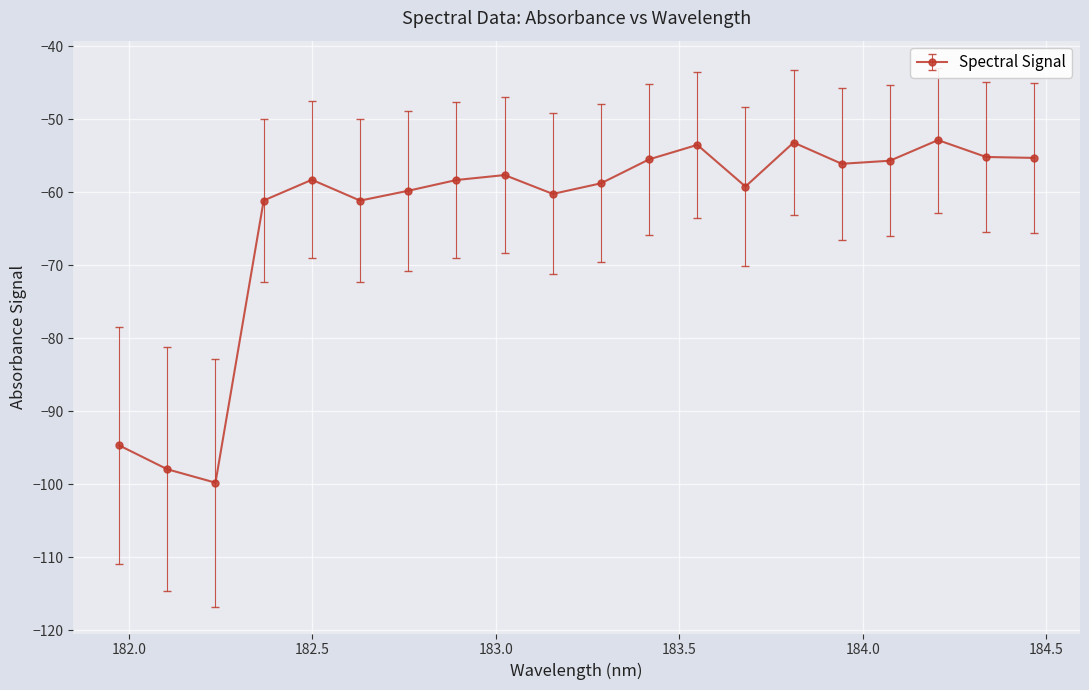

True or false: the data has more than 0 interior local peaks.

True